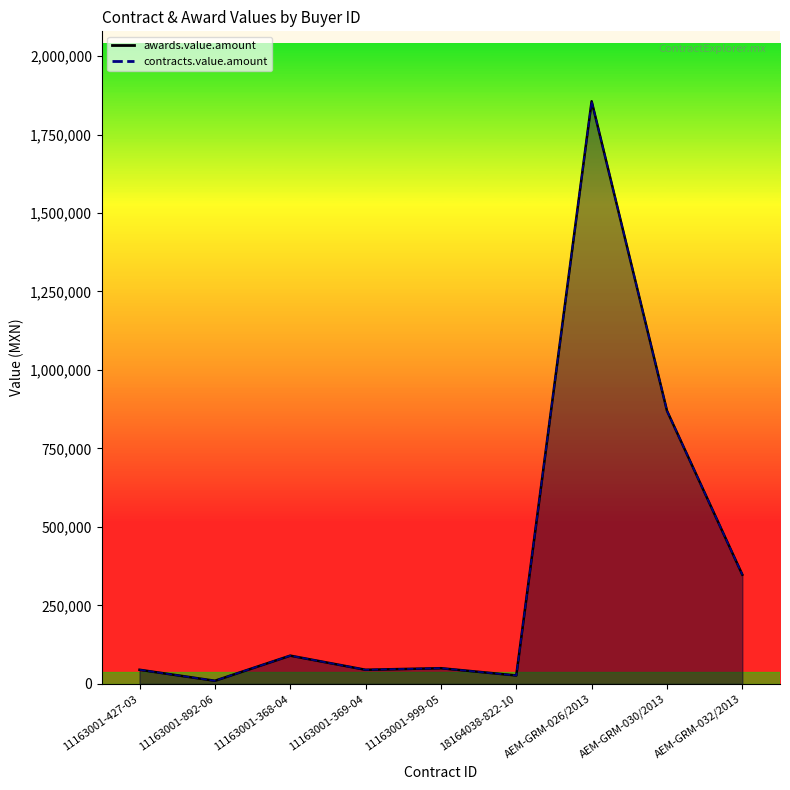

What is the average value of the contracts.value.amount series?

371211.1